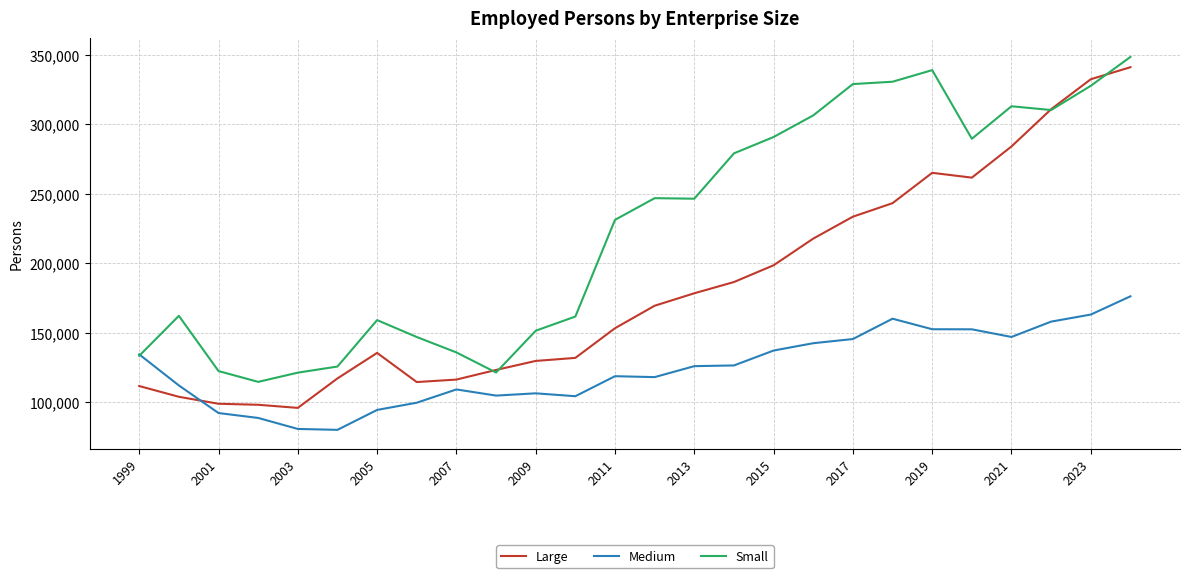

Which series has the largest range (max minus min)?

Large